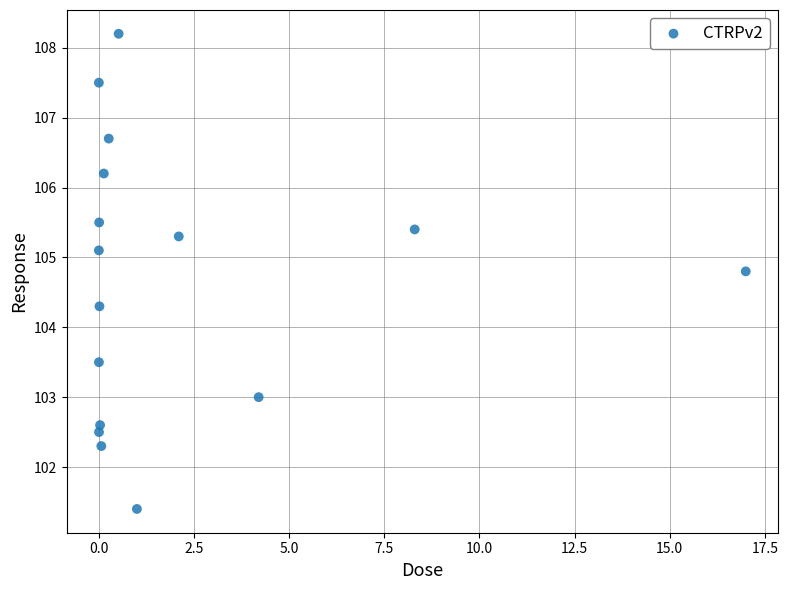

What is the range of Y values (max minus min)?

6.8